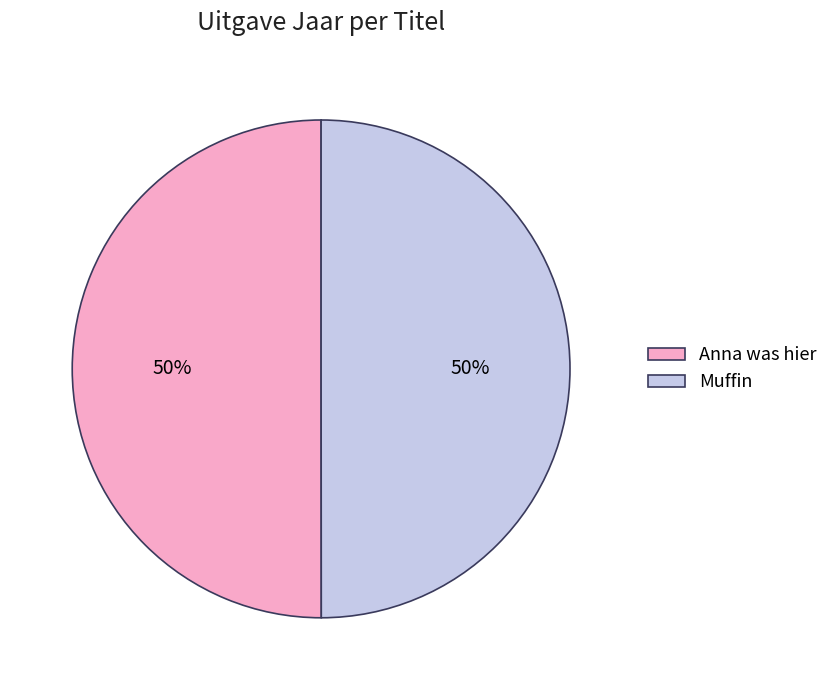

The Muffin slice represents 39% of the pie. True or false?

False